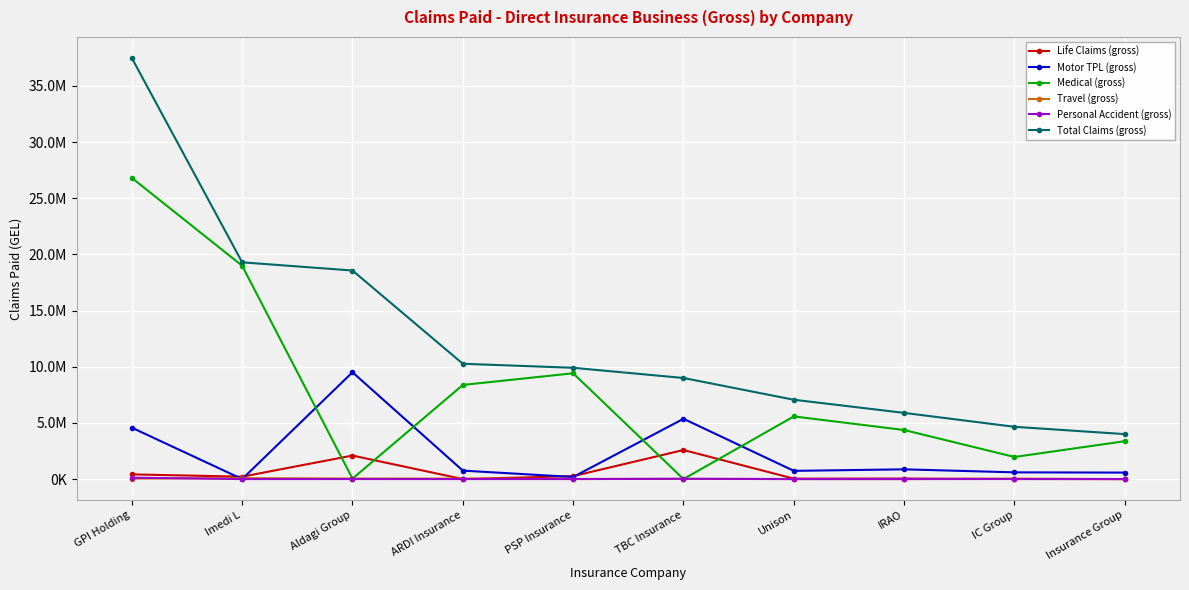

Which series has the widest spread of values?

Total Claims (gross)